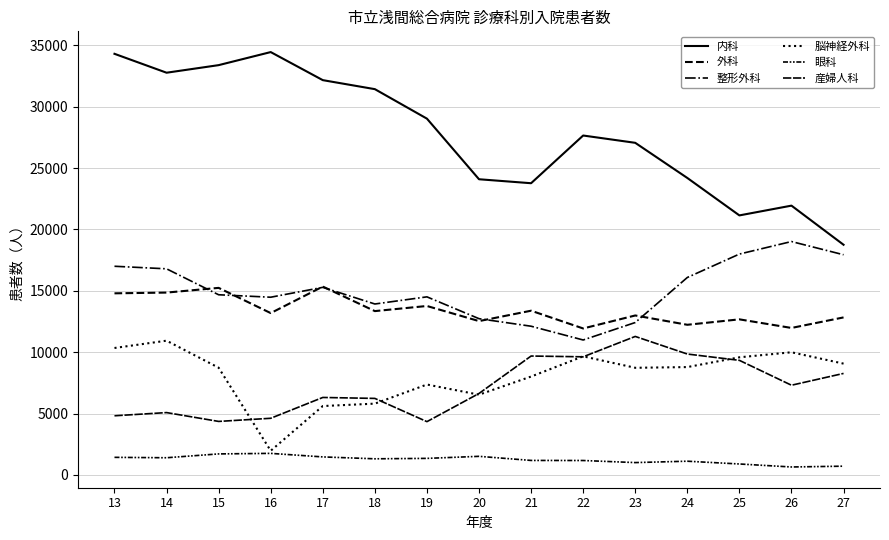

How many lines are shown in the chart?

6